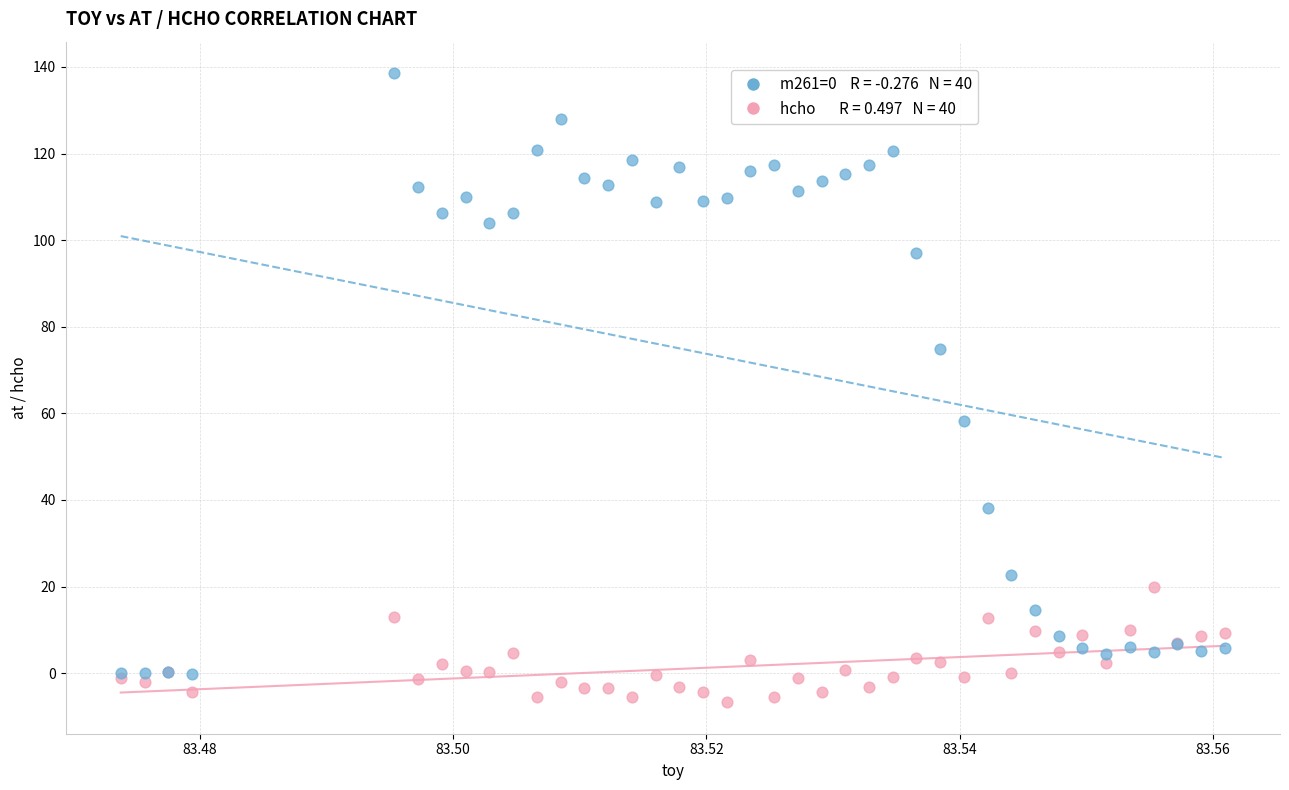

Across all series, what Y value is closest to 65?

58.2